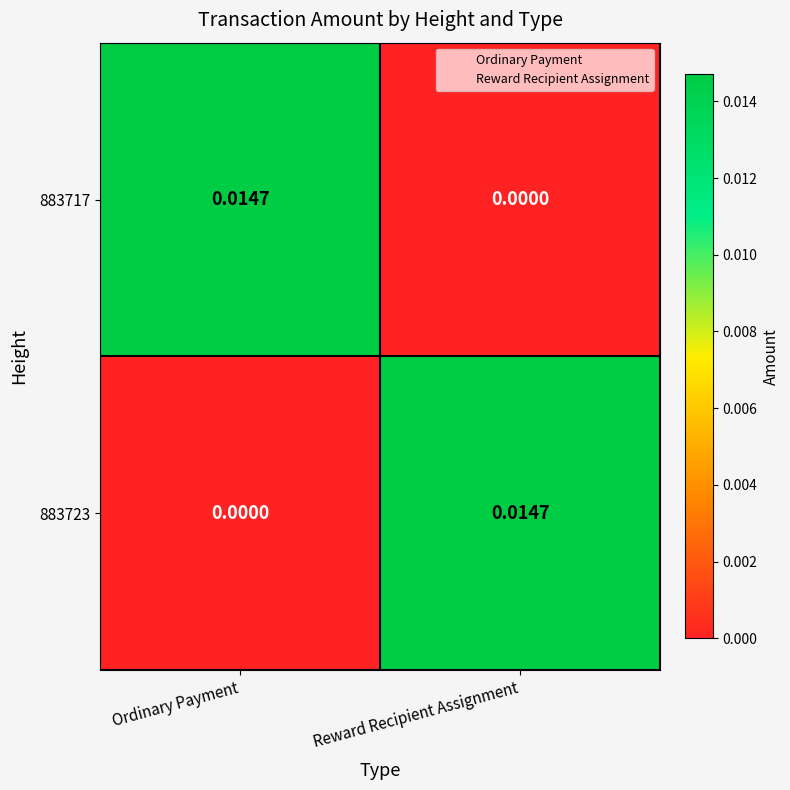

Rank the categories by 883723 value from lowest to highest.

Ordinary Payment, Reward Recipient Assignment